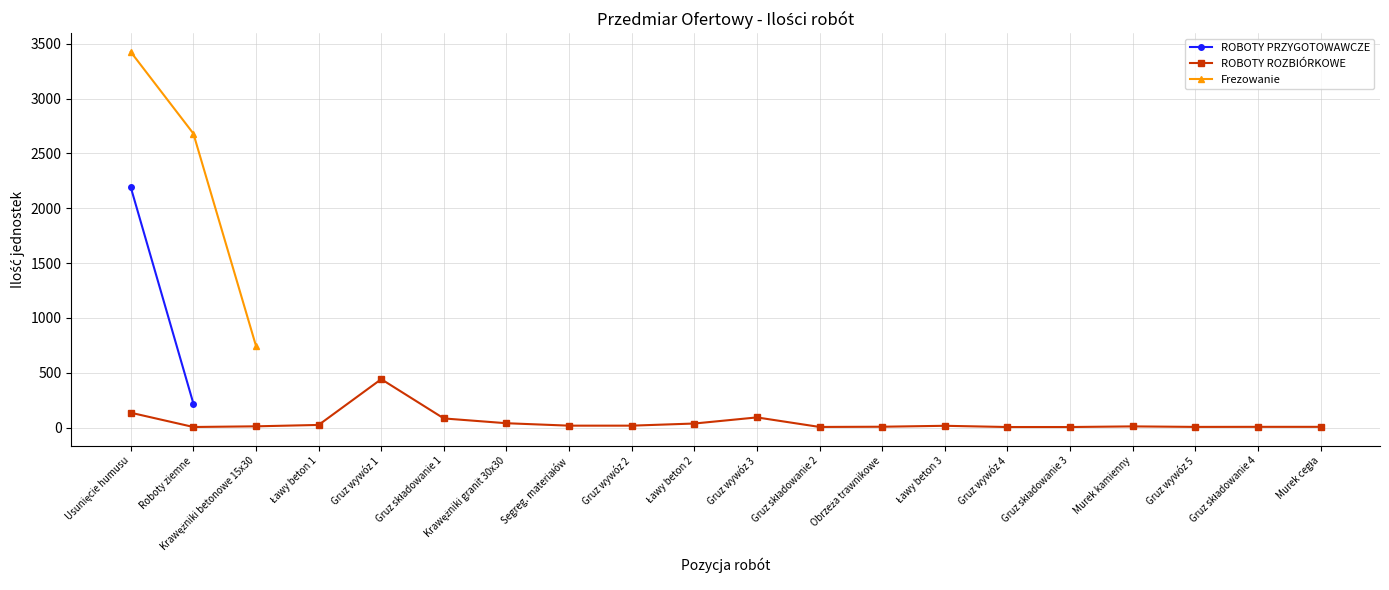

True or false: ROBOTY ROZBIÓRKOWE and Frezowanie cross at least once.

False